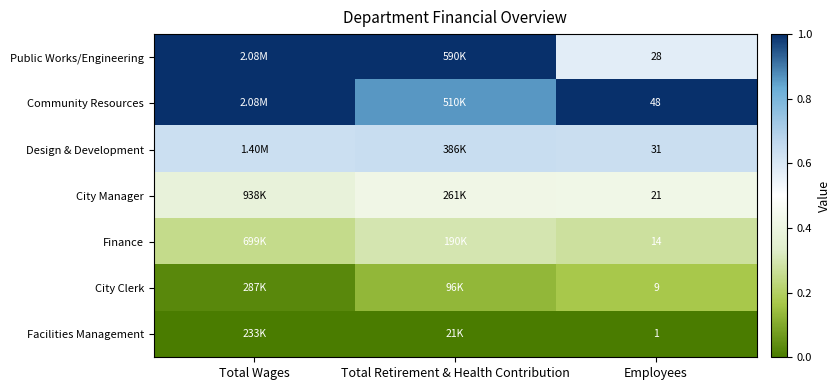

Rank the series at Employees from highest to lowest value.

Community Resources, Design & Development, Public Works/Engineering, City Manager, Finance, City Clerk, Facilities Management